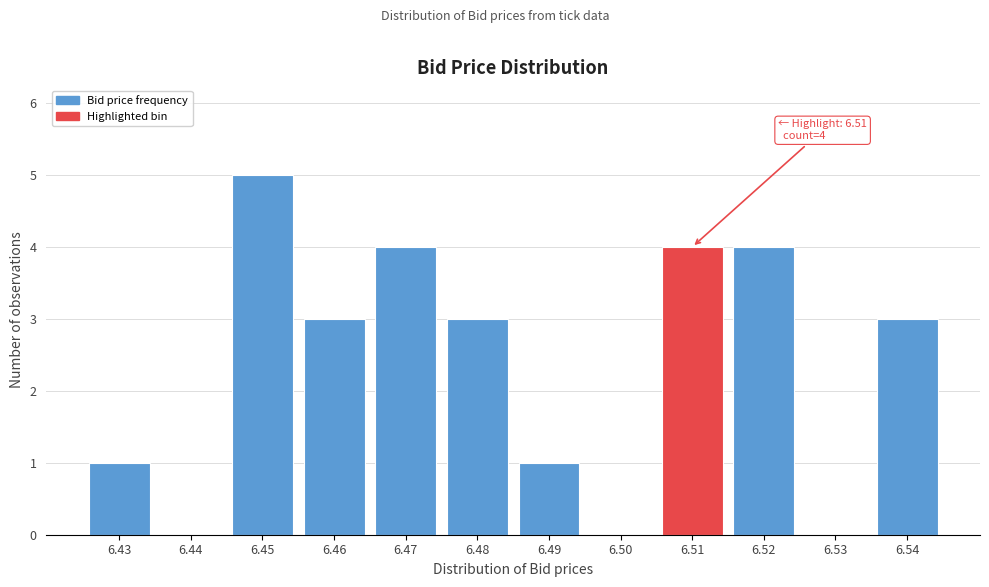

Reading left to right, transcribe all the data shown in this chart.

6.43=1	6.44=0	6.45=5	6.46=3	6.47=4	6.48=3	6.49=1	6.50=0	6.51=4	6.52=4	6.53=0	6.54=3